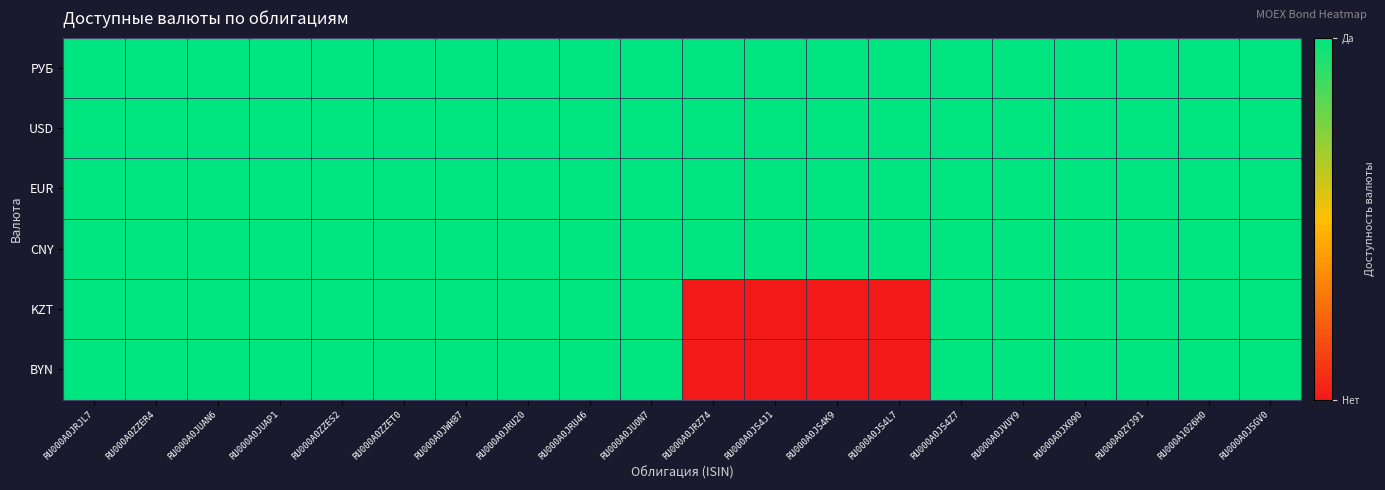

Which category has the highest value across all series?

RU000A0JRJL7